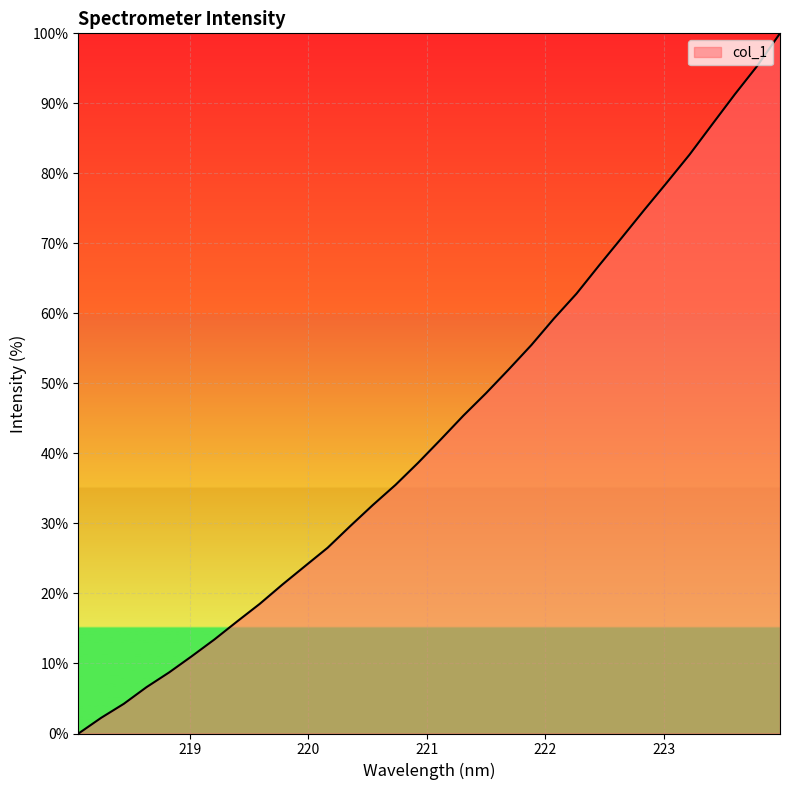

What is the difference between the maximum and minimum values?

100.0